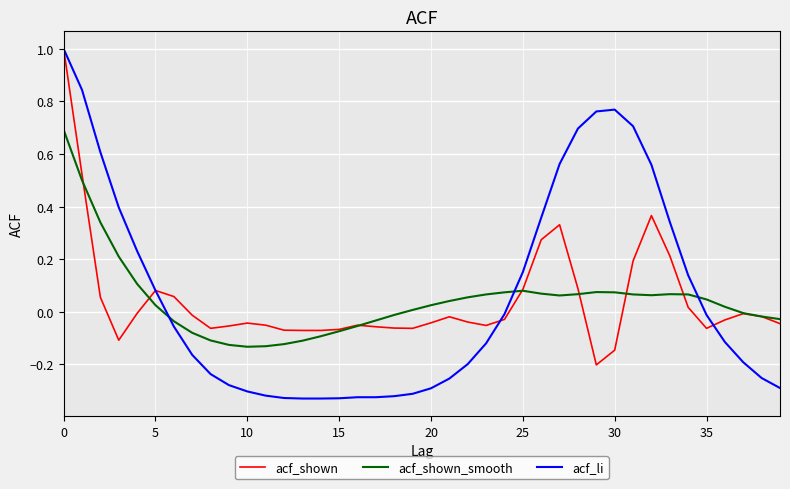

What is the greatest value displayed?

1.0